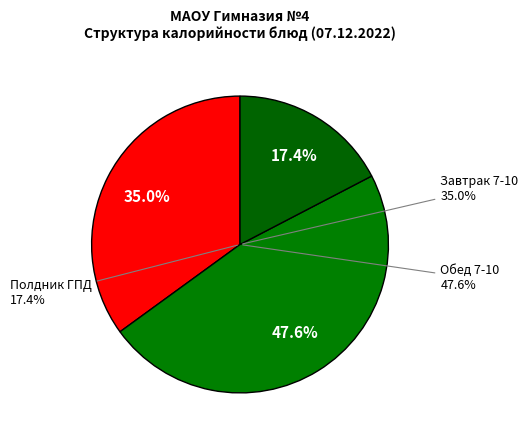

Is there any slice that represents more than half of the pie?

No